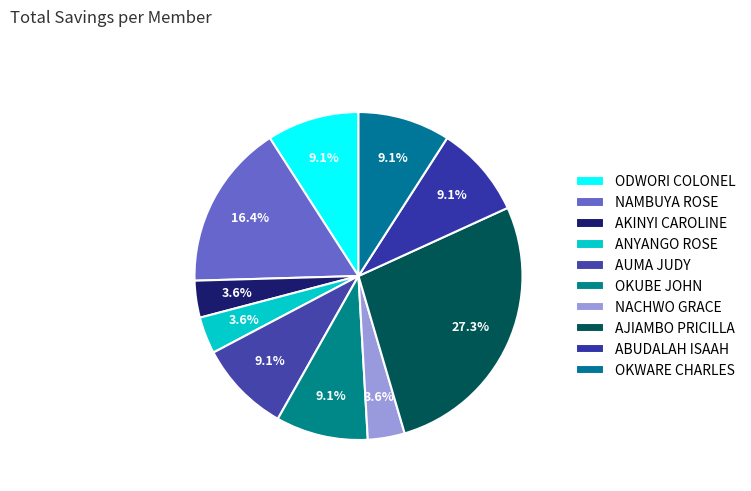

Which has a higher value, NAMBUYA ROSE or ANYANGO ROSE?

NAMBUYA ROSE